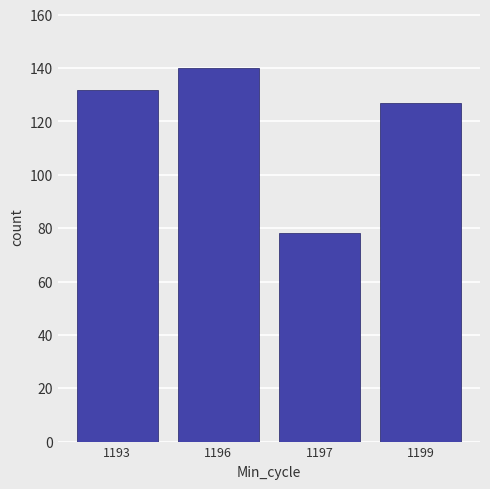

Which has a higher value, 1199 or 1196?

1196